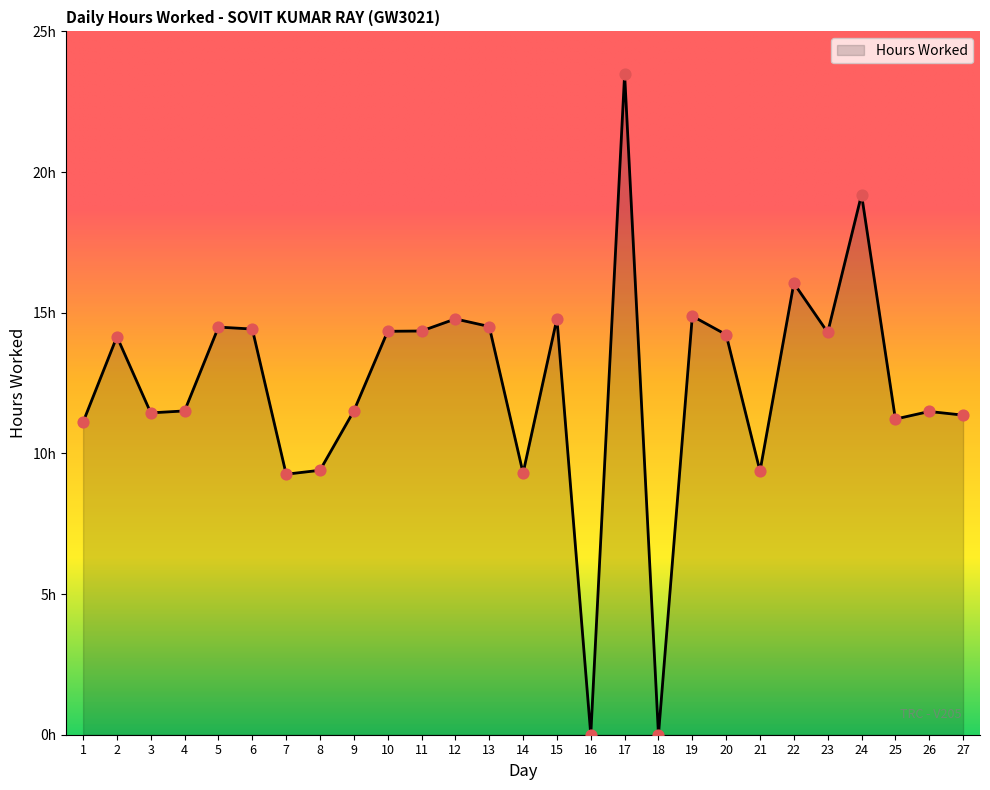

Does the chart have visible grid lines?

No